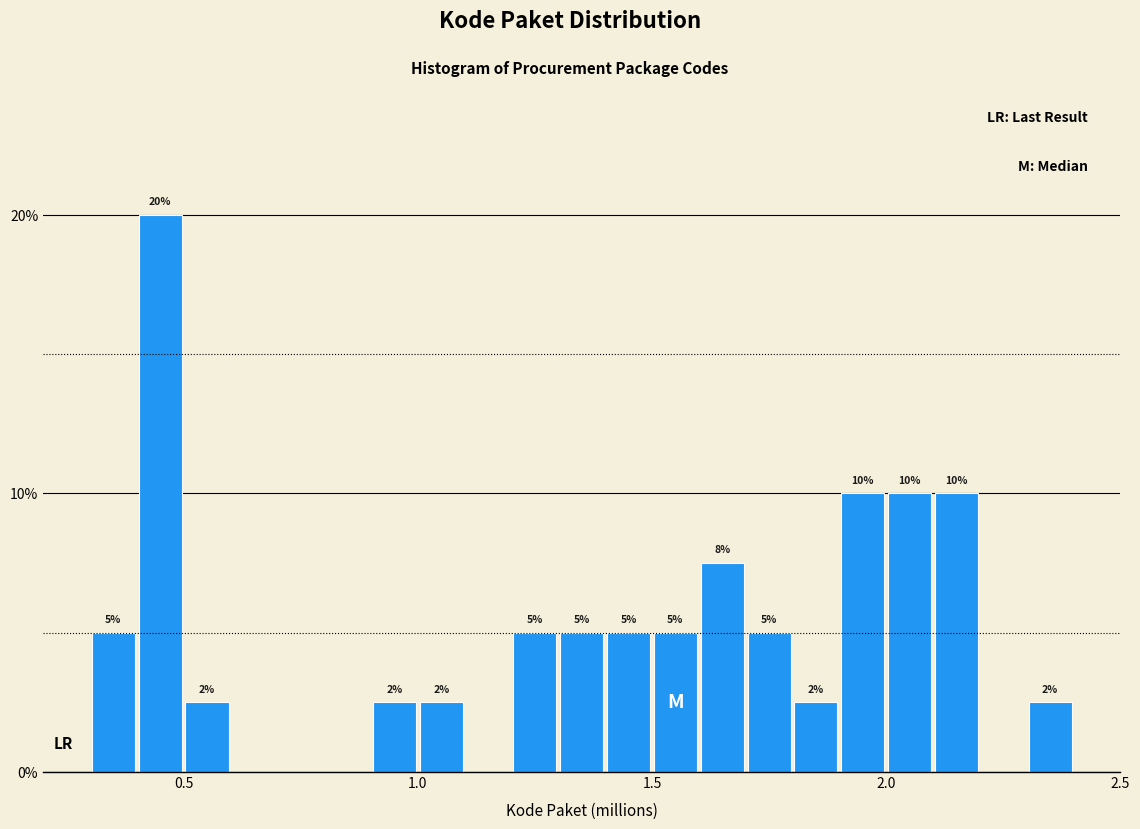

Read against the x-axis, roughly where is the centre of the tallest bar?

0.45